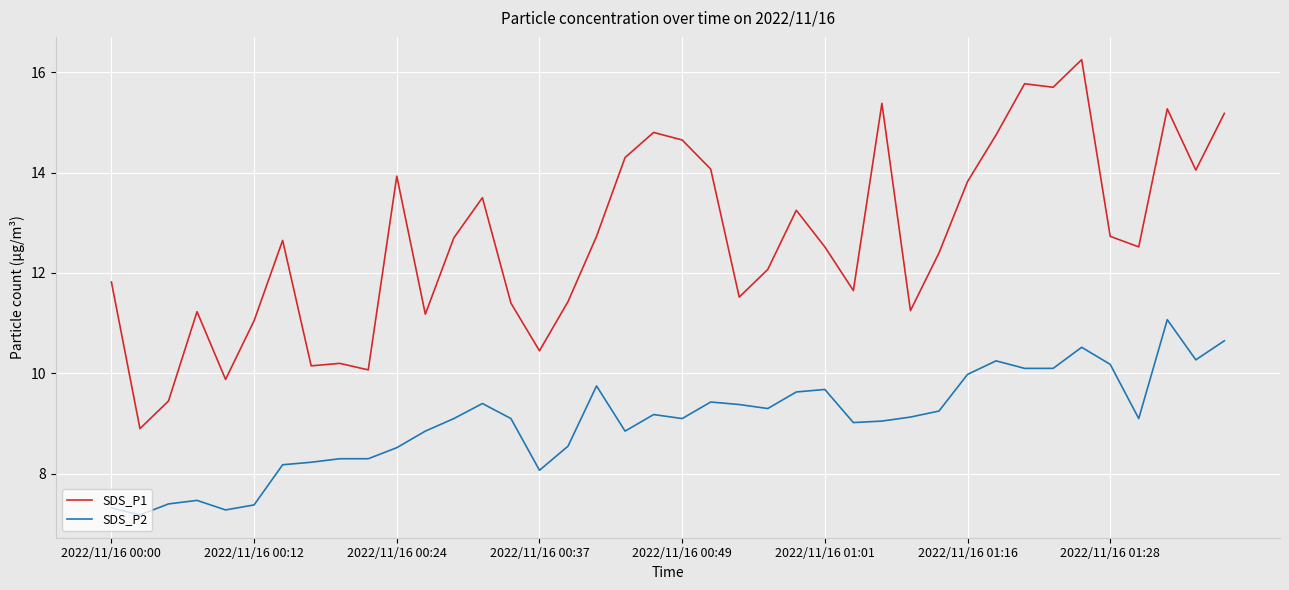

List the series in order of their overall mean, highest first.

SDS_P1, SDS_P2